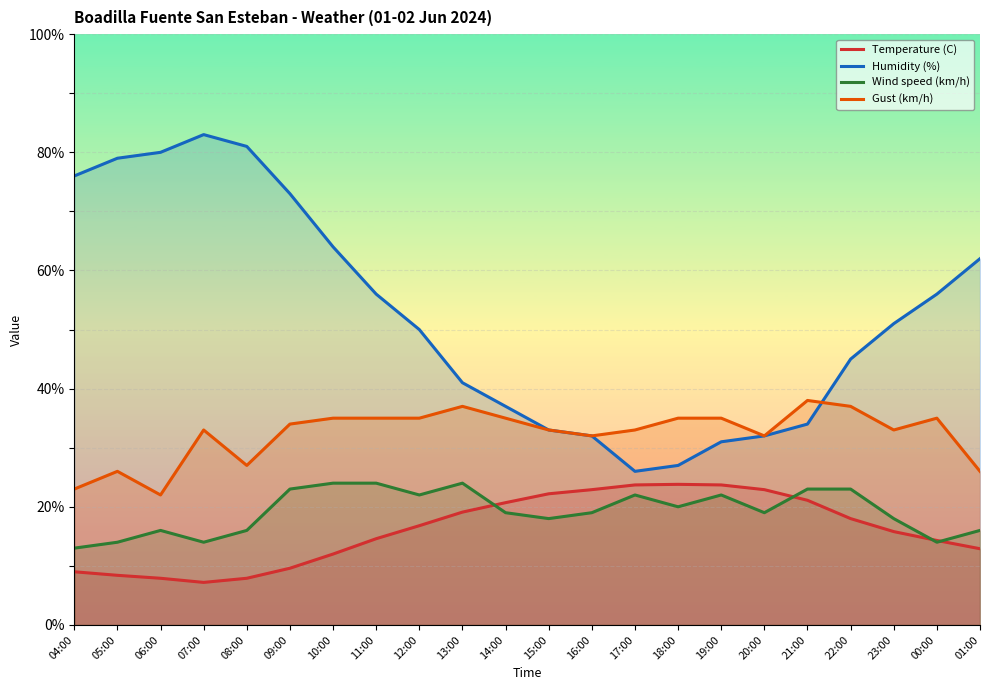

True or false: Temperature (C) and Humidity (%) cross at least once.

False